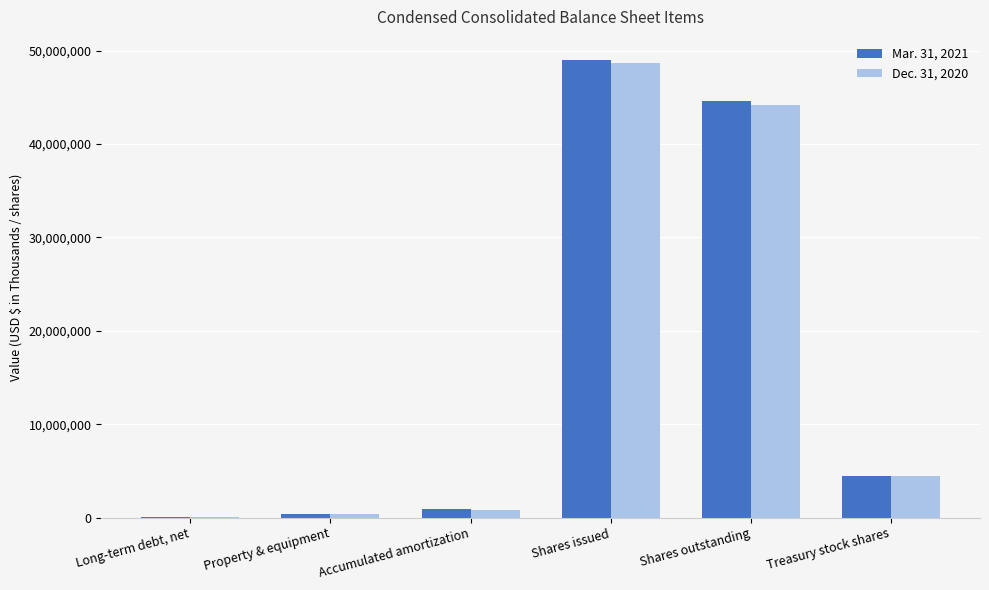

What are all the series names shown in the legend?

Mar. 31, 2021, Dec. 31, 2020